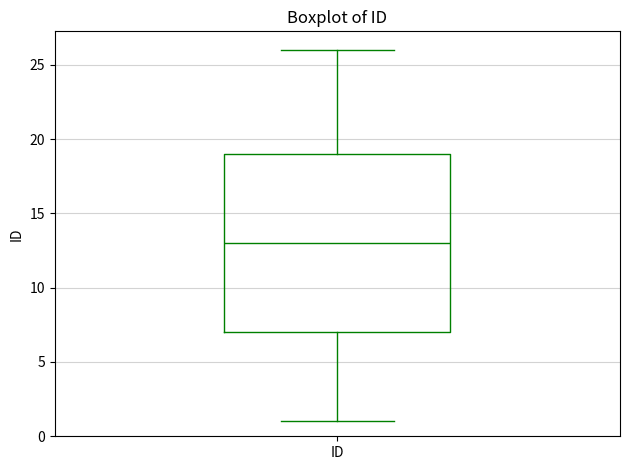

Where does the upper whisker of the box for ID end on the y-axis? The values are not printed on the chart, so give them approximately, as read against the axis.

26